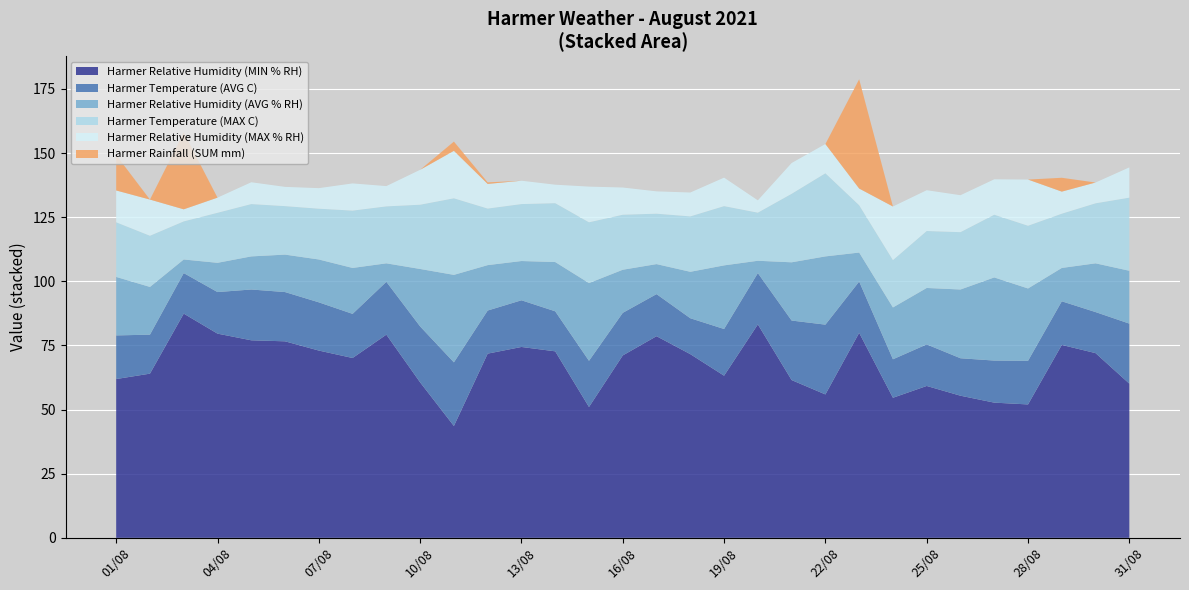

Reading right to left, extract all data points from this chart.

Harmer Relative Humidity (MIN % RH): 31/08=60.1	30/08=72.0	29/08=75.2	28/08=52.0	27/08=52.7	26/08=55.4	25/08=59.2	24/08=54.6	23/08=79.9	22/08=55.9	21/08=61.5	20/08=83.2	19/08=63.2	18/08=71.6	17/08=78.6	16/08=71.1	15/08=51.0	14/08=72.7	13/08=74.4	12/08=71.8	11/08=43.6	10/08=60.6	09/08=79.2	08/08=70.1	07/08=73.0	06/08=76.6	05/08=77.0	04/08=79.6	03/08=87.4	02/08=64.0	01/08=61.9
Harmer Temperature (AVG C): 31/08=11.7	30/08=8.0	29/08=8.5	28/08=8.5	27/08=8.2	26/08=7.3	25/08=8.1	24/08=7.5	23/08=10.0	22/08=13.6	21/08=11.6	20/08=10.0	19/08=9.1	18/08=7.0	17/08=8.2	16/08=8.3	15/08=9.0	14/08=7.8	13/08=9.1	12/08=8.4	11/08=12.4	10/08=10.9	09/08=10.3	08/08=8.6	07/08=9.4	06/08=9.6	05/08=9.9	04/08=8.1	03/08=7.9	02/08=7.6	01/08=8.5
Harmer Relative Humidity (AVG % RH): 31/08=80.7	30/08=91.0	29/08=88.2	28/08=80.2	27/08=85.1	26/08=82.2	25/08=81.2	24/08=74.8	23/08=91.2	22/08=82.5	21/08=84.2	20/08=88.0	19/08=88.0	18/08=89.7	17/08=90.3	16/08=87.9	15/08=81.3	14/08=91.9	13/08=89.7	12/08=89.5	11/08=77.7	10/08=83.0	09/08=86.4	08/08=88.0	07/08=89.7	06/08=91.2	05/08=89.9	04/08=91.0	03/08=92.7	02/08=82.6	01/08=84.7
Harmer Temperature (MAX C): 31/08=19.0	30/08=15.6	29/08=14.1	28/08=16.3	27/08=16.3	26/08=14.9	25/08=14.8	24/08=12.3	23/08=12.3	22/08=21.6	21/08=17.8	20/08=12.5	19/08=15.4	18/08=14.4	17/08=13.1	16/08=14.3	15/08=15.8	14/08=15.3	13/08=14.8	12/08=14.7	11/08=19.9	10/08=16.7	09/08=14.8	08/08=14.9	07/08=13.2	06/08=12.6	05/08=13.6	04/08=13.0	03/08=9.9	02/08=13.3	01/08=14.2
Harmer Relative Humidity (MAX % RH): 31/08=92.5	30/08=99.1	29/08=96.8	28/08=98.2	27/08=98.9	26/08=96.6	25/08=97.1	24/08=95.7	23/08=97.7	22/08=93.9	21/08=96.2	20/08=92.8	19/08=99.1	18/08=99.0	17/08=99.0	16/08=98.5	15/08=95.2	14/08=99.1	13/08=98.8	12/08=99.1	11/08=96.2	10/08=96.6	09/08=94.3	08/08=98.6	07/08=97.7	06/08=98.7	05/08=98.4	04/08=96.9	03/08=97.4	02/08=96.7	01/08=97.1
Harmer Rainfall (SUM mm): 31/08=0.0	30/08=0.0	29/08=1.8	28/08=0.0	27/08=0.0	26/08=0.0	25/08=0.0	24/08=0.0	23/08=14.2	22/08=0.0	21/08=0.0	20/08=0.0	19/08=0.0	18/08=0.0	17/08=0.0	16/08=0.0	15/08=0.0	14/08=0.0	13/08=0.0	12/08=0.2	11/08=1.2	10/08=0.0	09/08=0.0	08/08=0.0	07/08=0.0	06/08=0.0	05/08=0.0	04/08=0.0	03/08=10.0	02/08=0.0	01/08=4.6